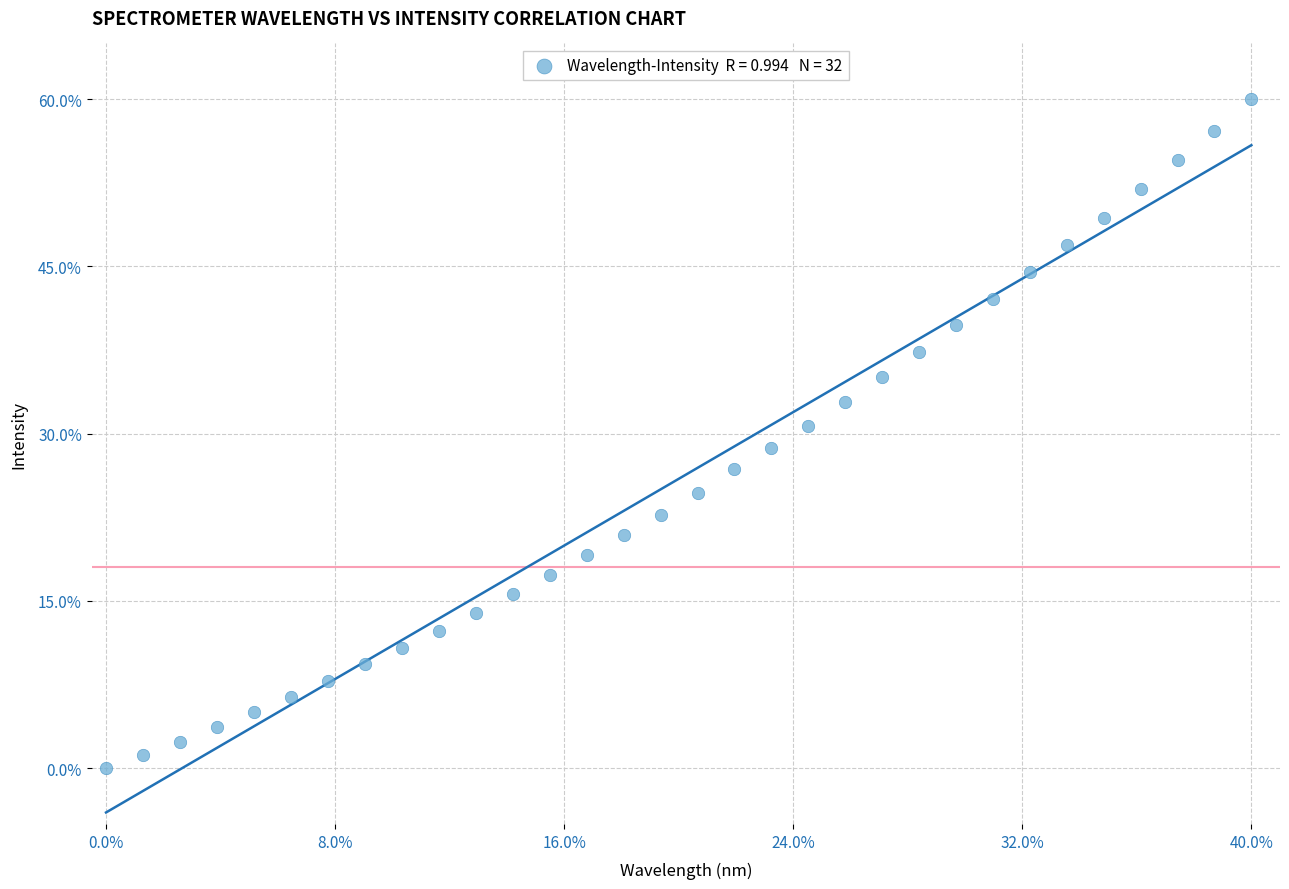

What is the range of X values (max minus min)?

40.0